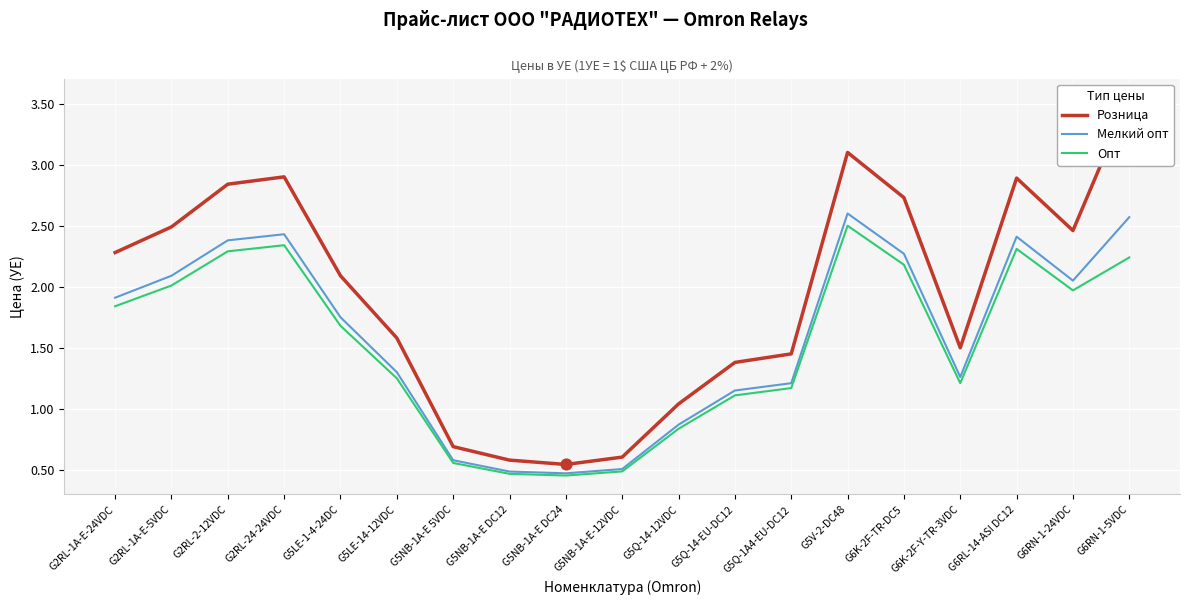

What is the total value across all series at G2RL-1A-E-5VDC?

6.6